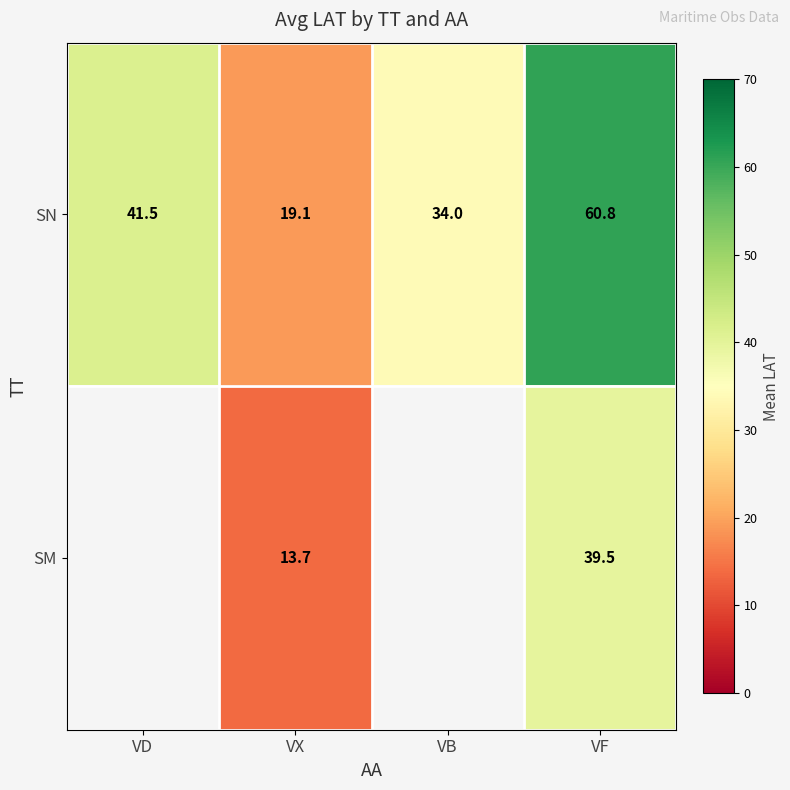

What is the difference between the maximum and minimum values in the SN series?

41.7